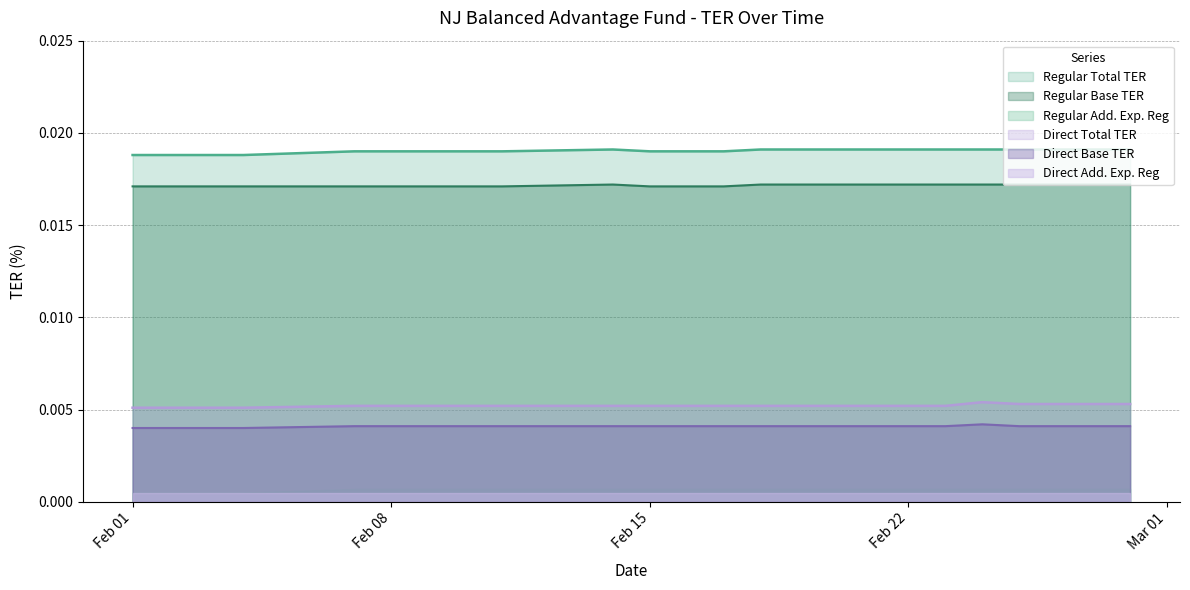

Which has a higher value, 2022-02-21 or 2022-02-25?

2022-02-21